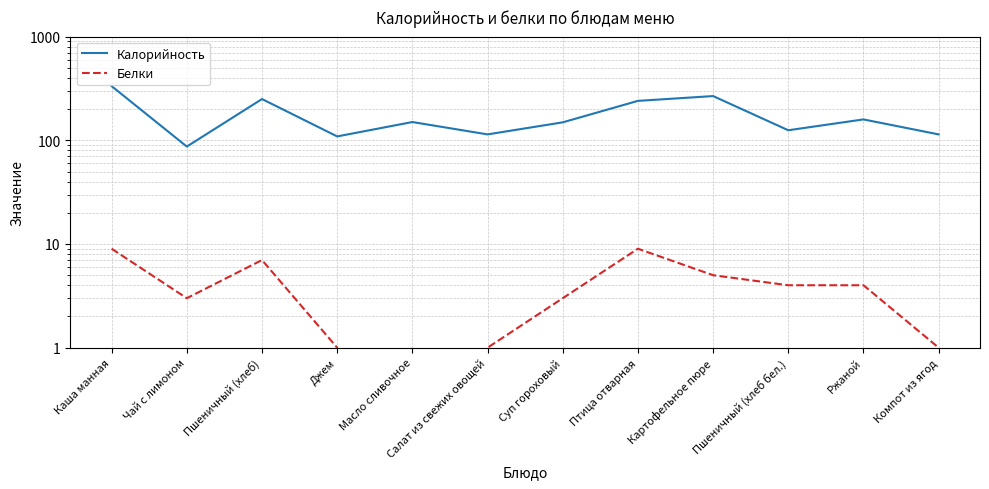

How many values in the Белки series exceed 4?

4